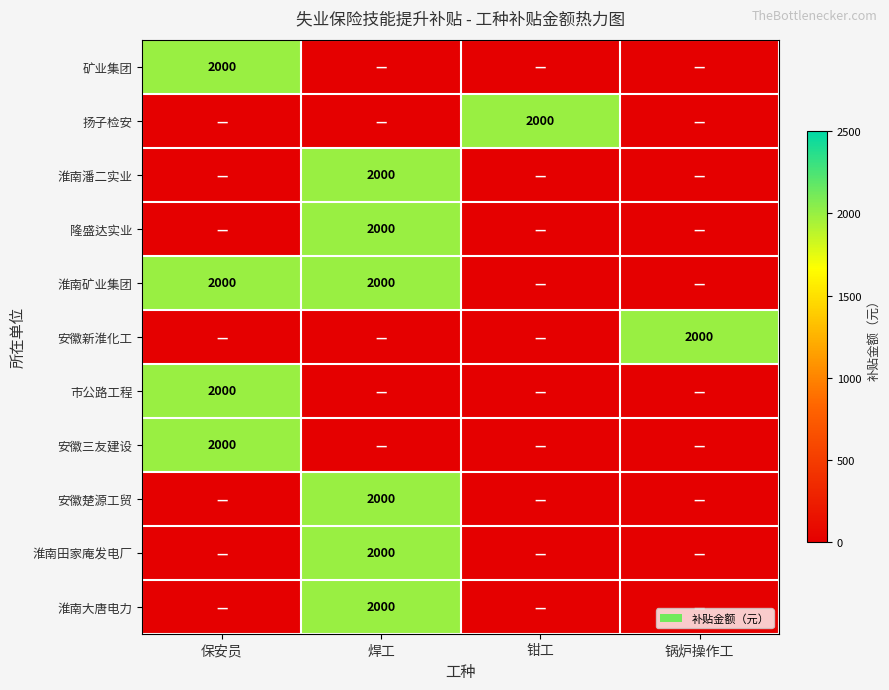

True or false: 安徽新淮化工 has a value of 2000 at 锅炉操作工.

True